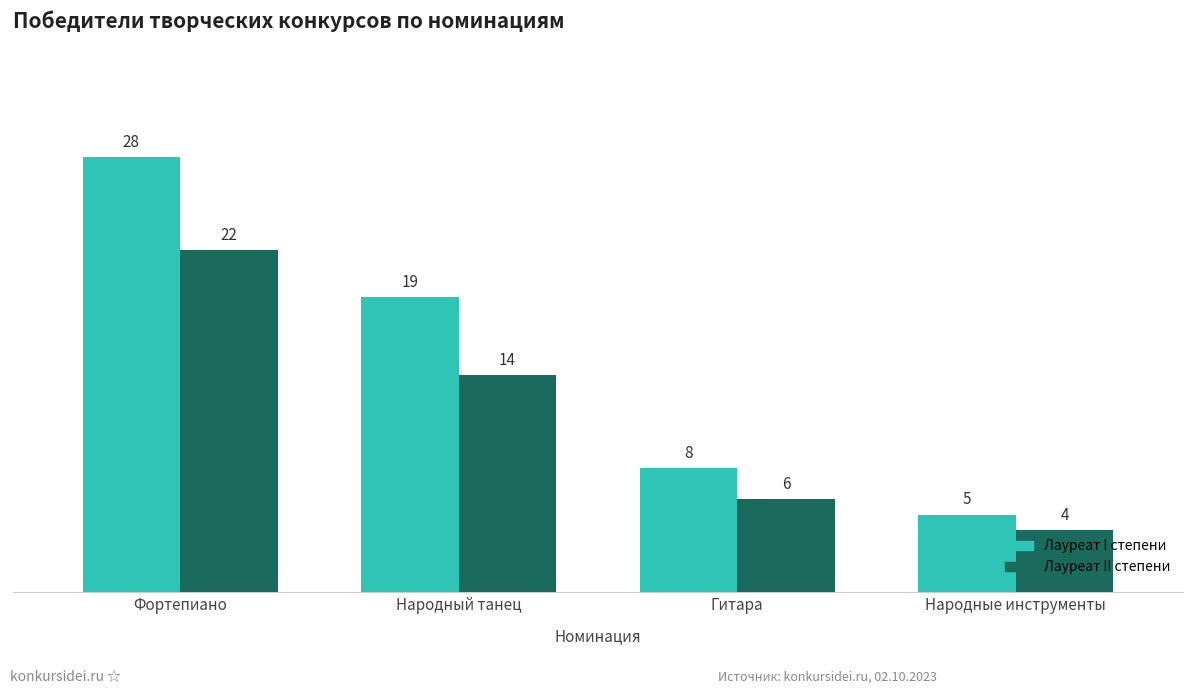

What is the average value of the Лауреат I степени series?

15